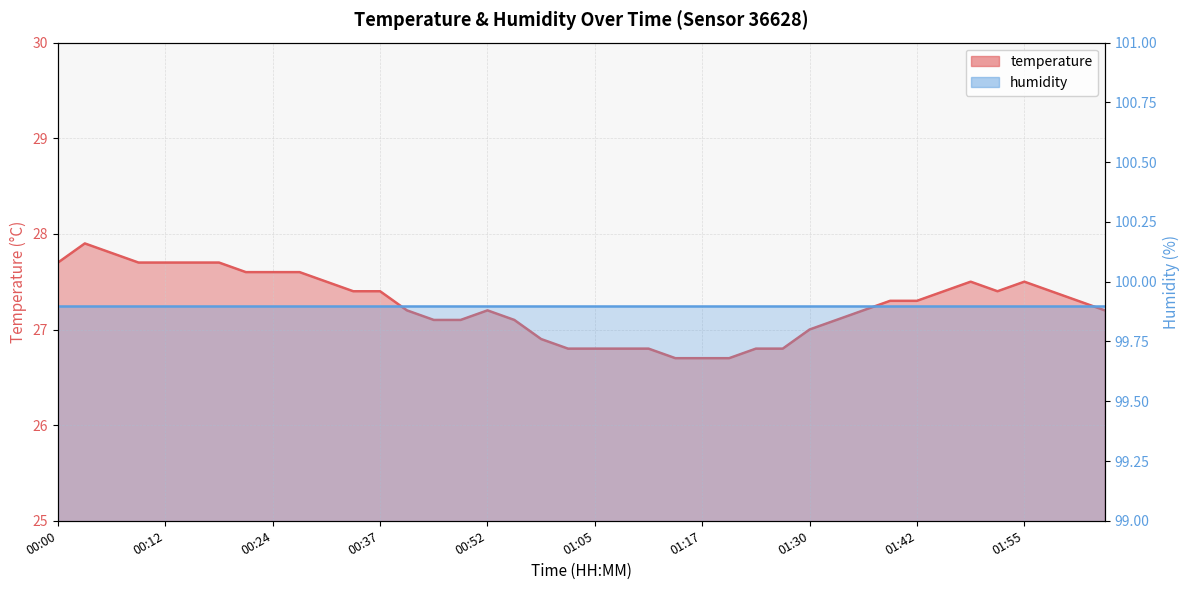

List the labels in order of value, smallest first.

01:14, 01:17, 01:21, 01:02, 01:05, 01:08, 01:11, 01:24, 01:27, 00:59, 01:30, 00:46, 00:49, 00:55, 01:33, 00:40, 00:52, 01:36, 02:04, 01:39, 01:42, 02:01, 00:34, 00:37, 01:45, 01:52, 01:58, 00:30, 01:48, 01:55, 00:21, 00:24, 00:27, 00:00, 00:09, 00:12, 00:15, 00:18, 00:06, 00:03